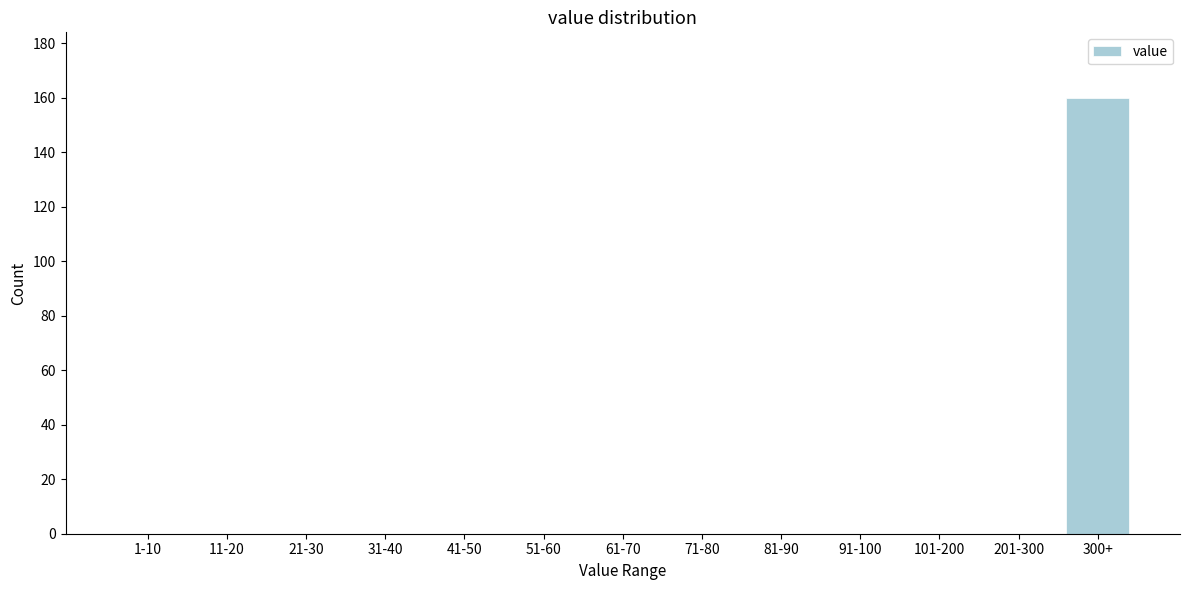

Reading right to left, extract all data points from this chart.

300+=160	201-300=0	101-200=0	91-100=0	81-90=0	71-80=0	61-70=0	51-60=0	41-50=0	31-40=0	21-30=0	11-20=0	1-10=0